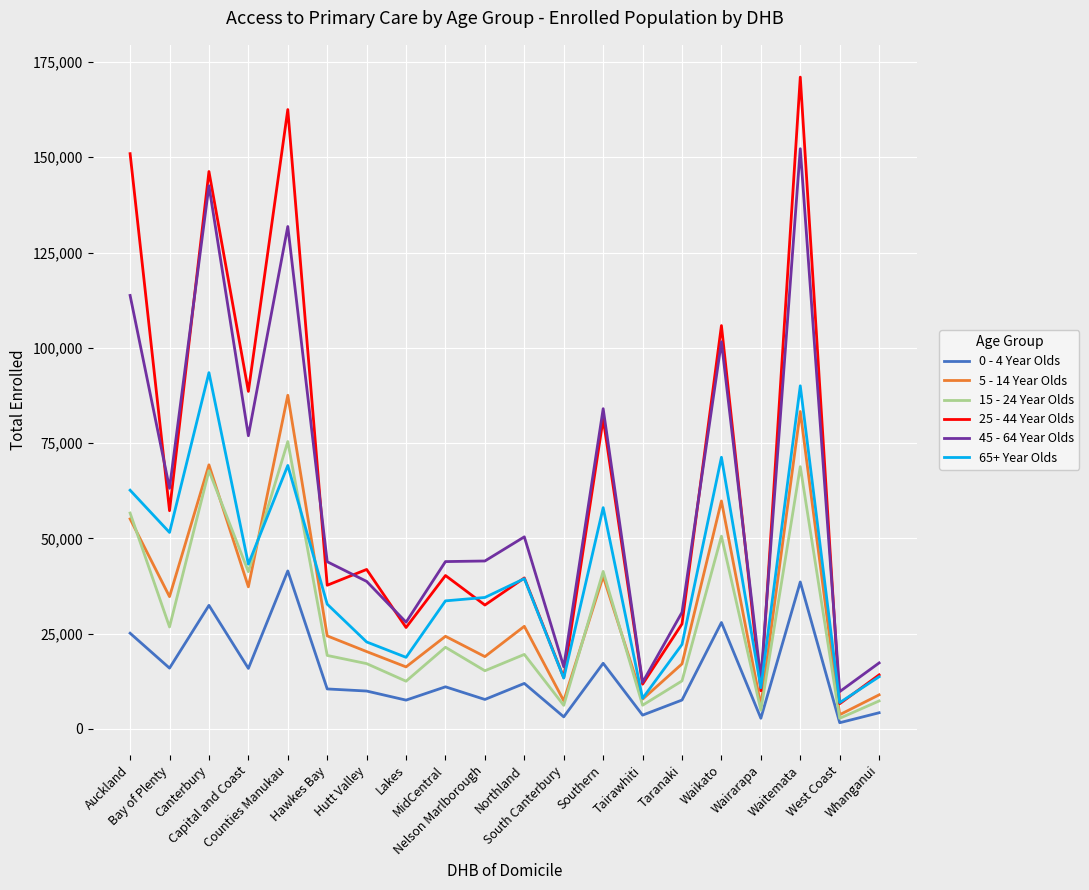

Rank the series by their maximum value, from lowest to highest.

0 - 4 Year Olds, 15 - 24 Year Olds, 5 - 14 Year Olds, 65+ Year Olds, 45 - 64 Year Olds, 25 - 44 Year Olds